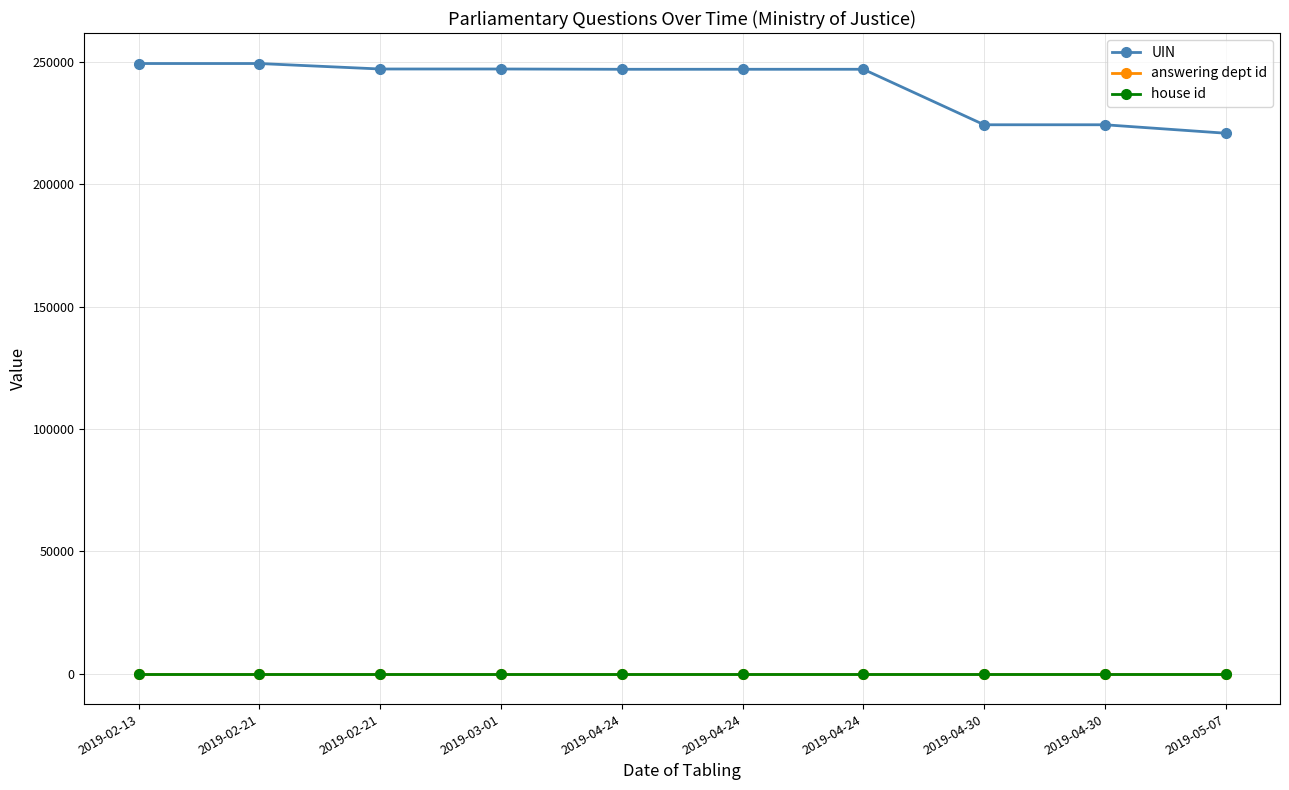

Rank the series at 2019-04-30 from highest to lowest value.

UIN, answering dept id, house id